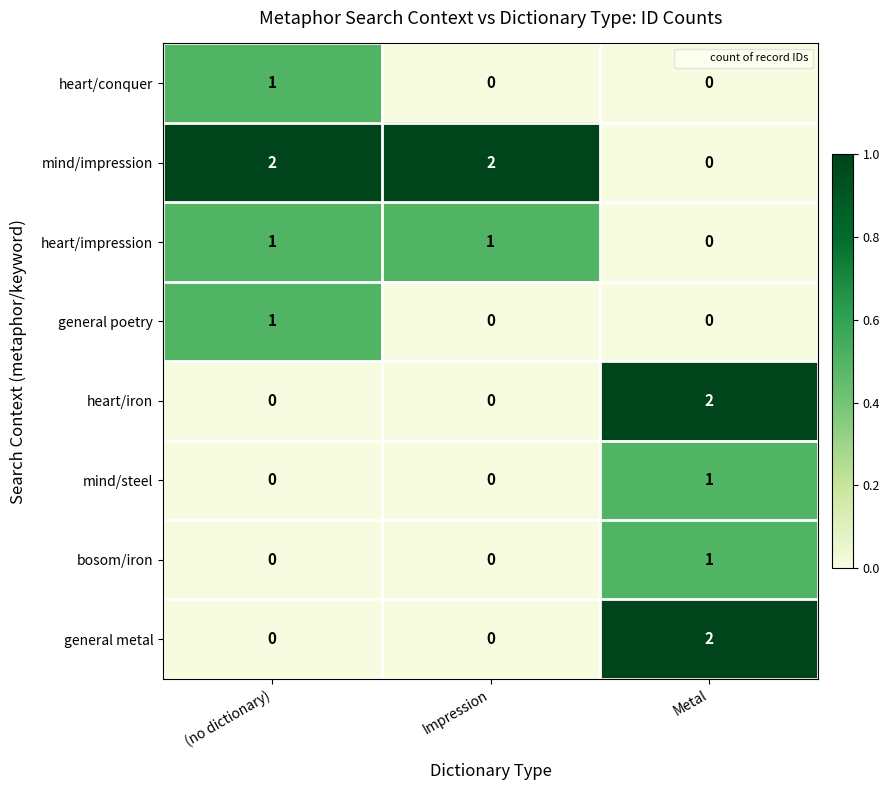

Reading left to right, extract all data points from this chart.

heart/conquer: 1	0	0
mind/impression: 2	2	0
heart/impression: 1	1	0
general poetry: 1	0	0
heart/iron: 0	0	2
mind/steel: 0	0	1
bosom/iron: 0	0	1
general metal: 0	0	2